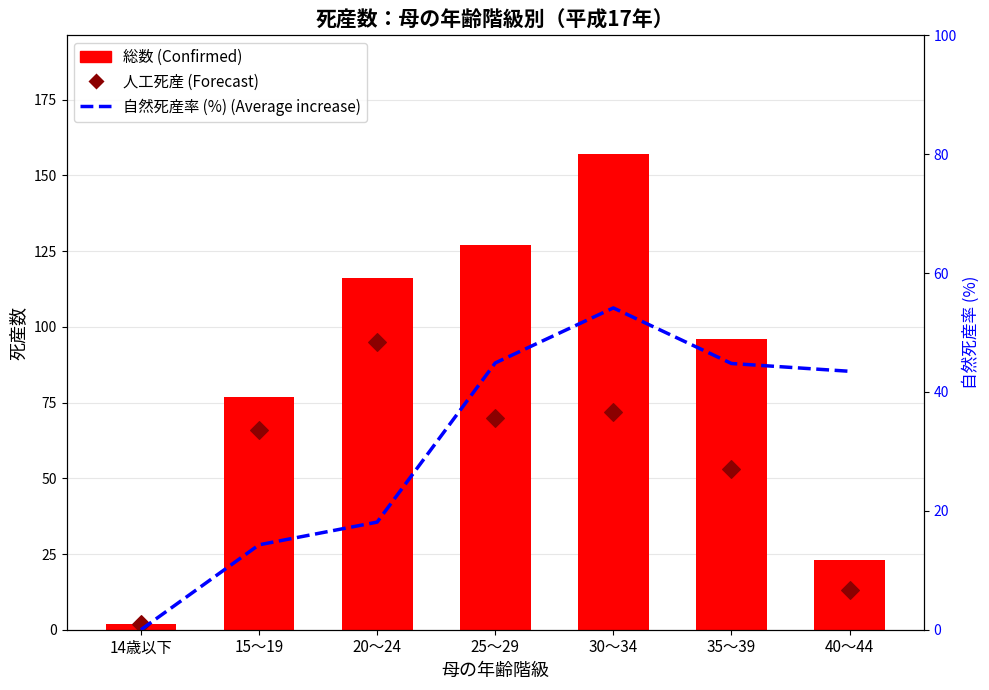

At which category is the sum across all series the highest?

30～34